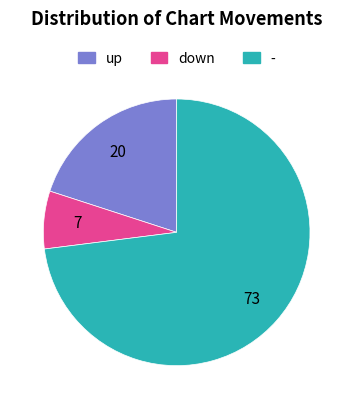

Which slice is the largest?

-